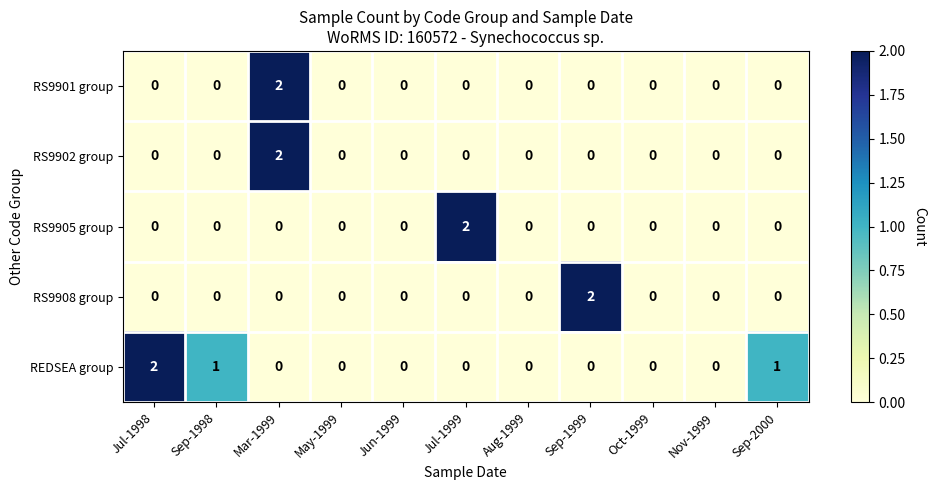

Which category has the highest value in the RS9905 group series?

Jul-1999